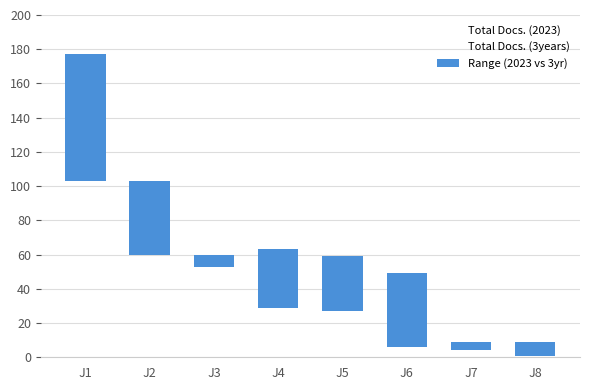

What is the sum of the Total Docs. (2023) values at J1 and J4?

132